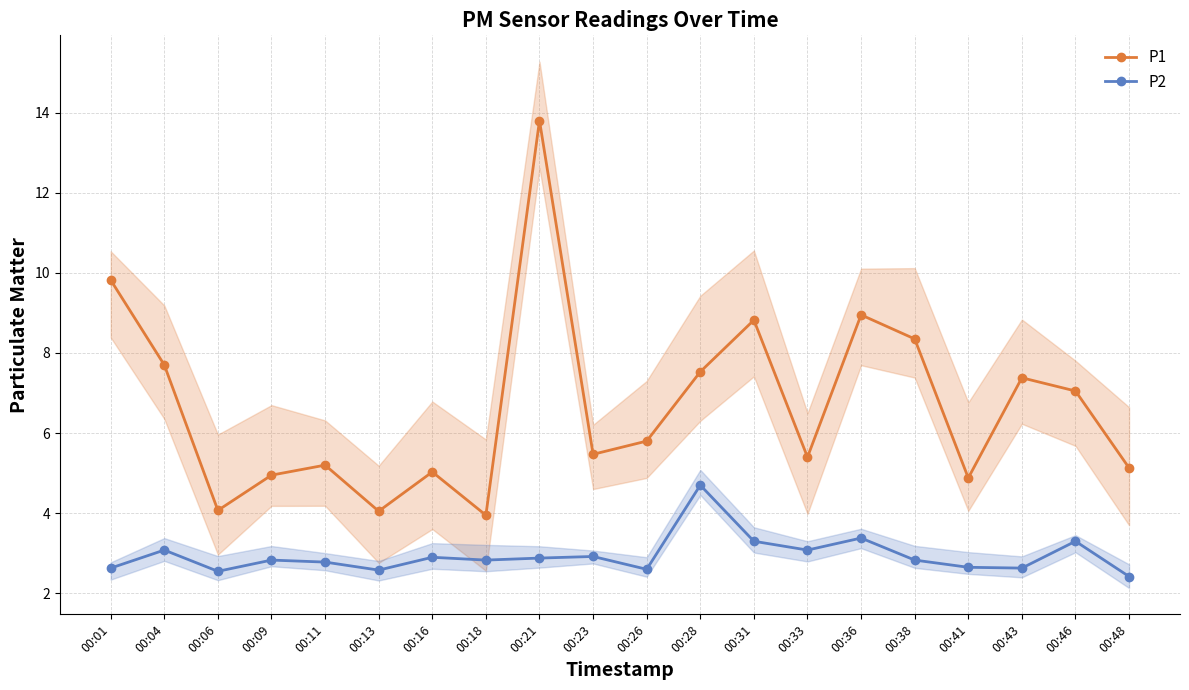

What is the value of the P2 point at the 5th from the left?

2.8